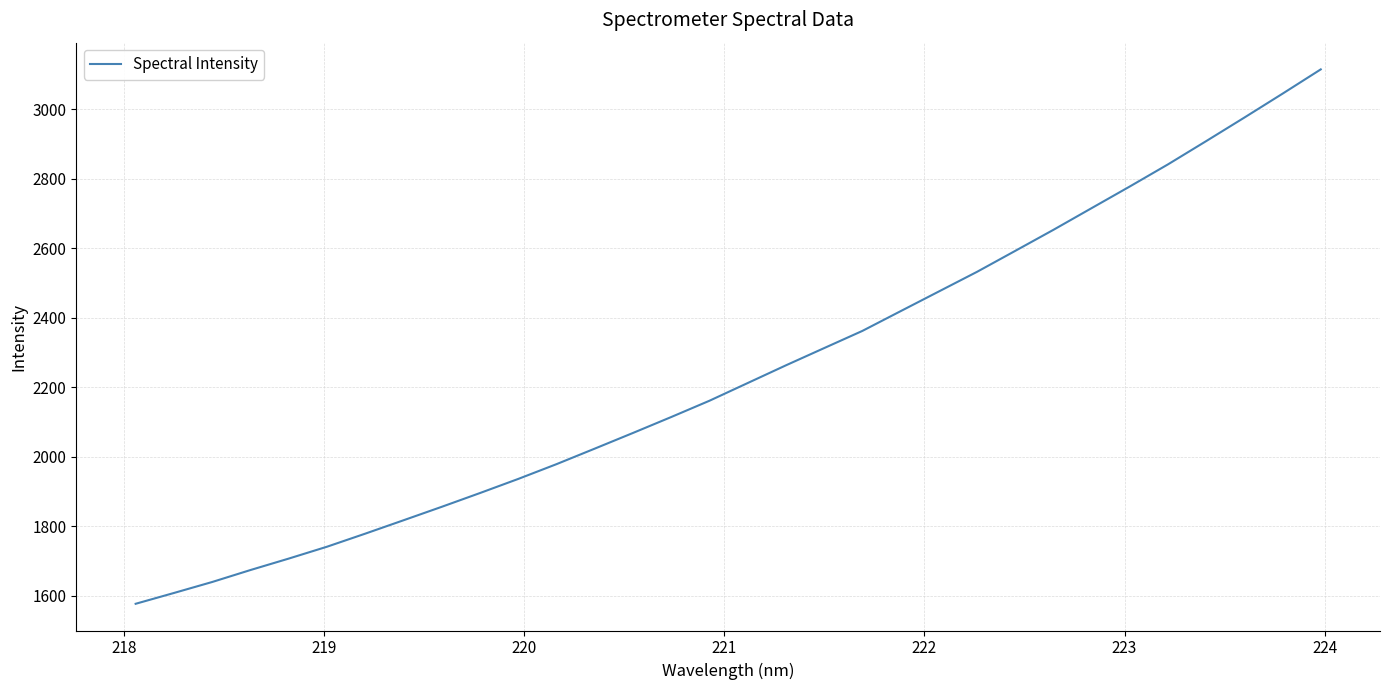

What is the minimum value shown in the chart?

1576.4